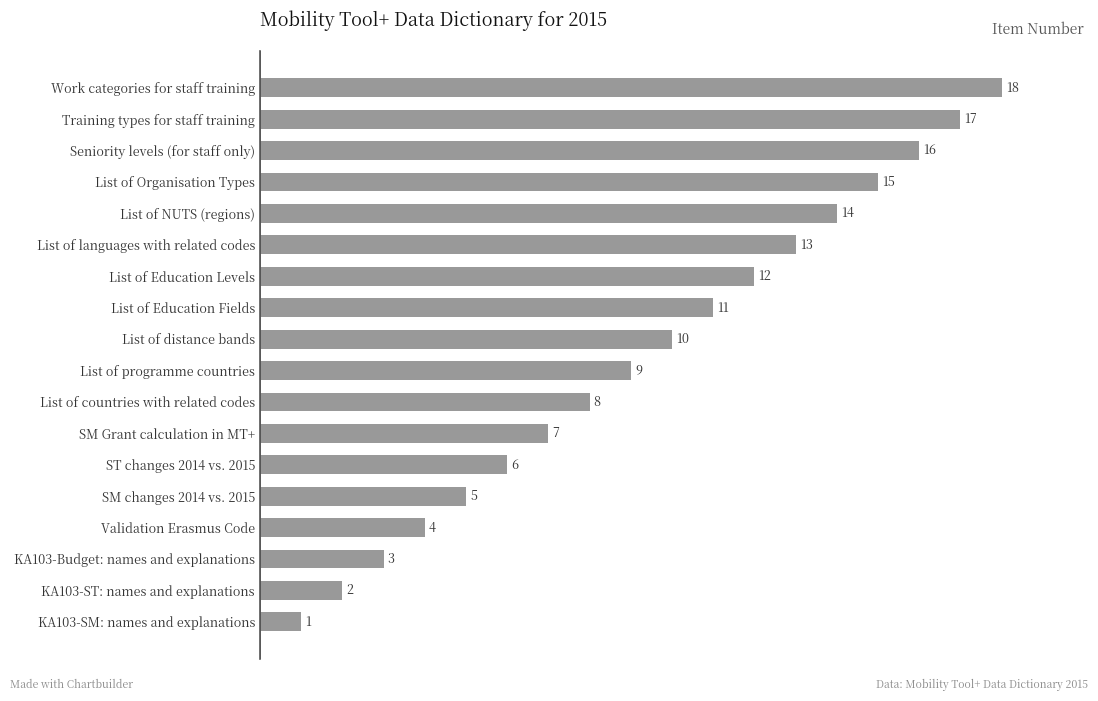

True or false: the data shows 3 at List of Education Fields.

False